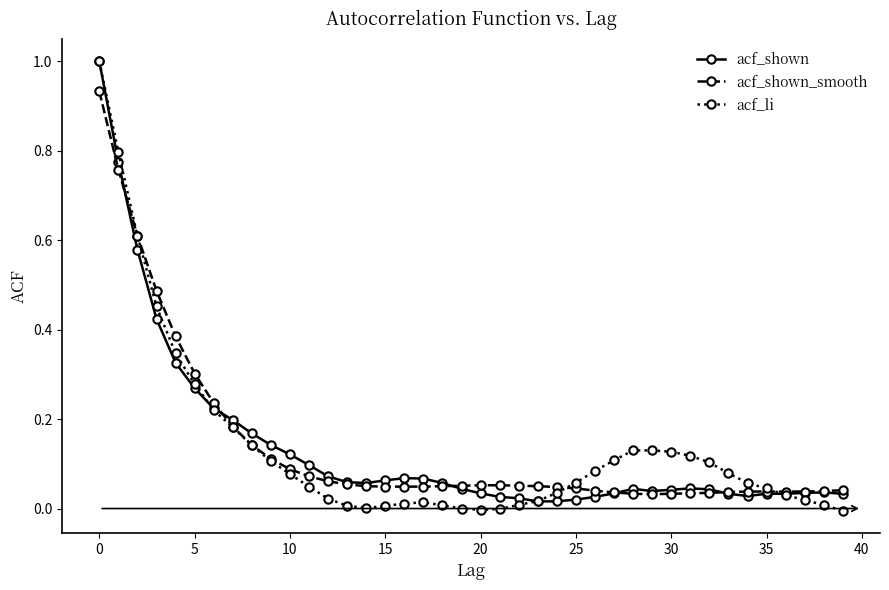

What is the highest value of the acf_shown series?

1.0